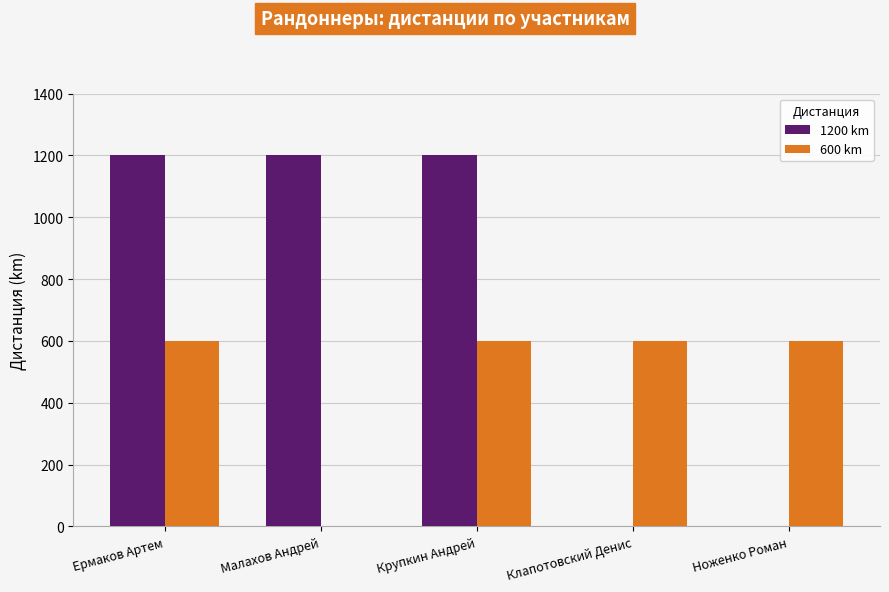

What is the sum of all 1200 km values?

3600